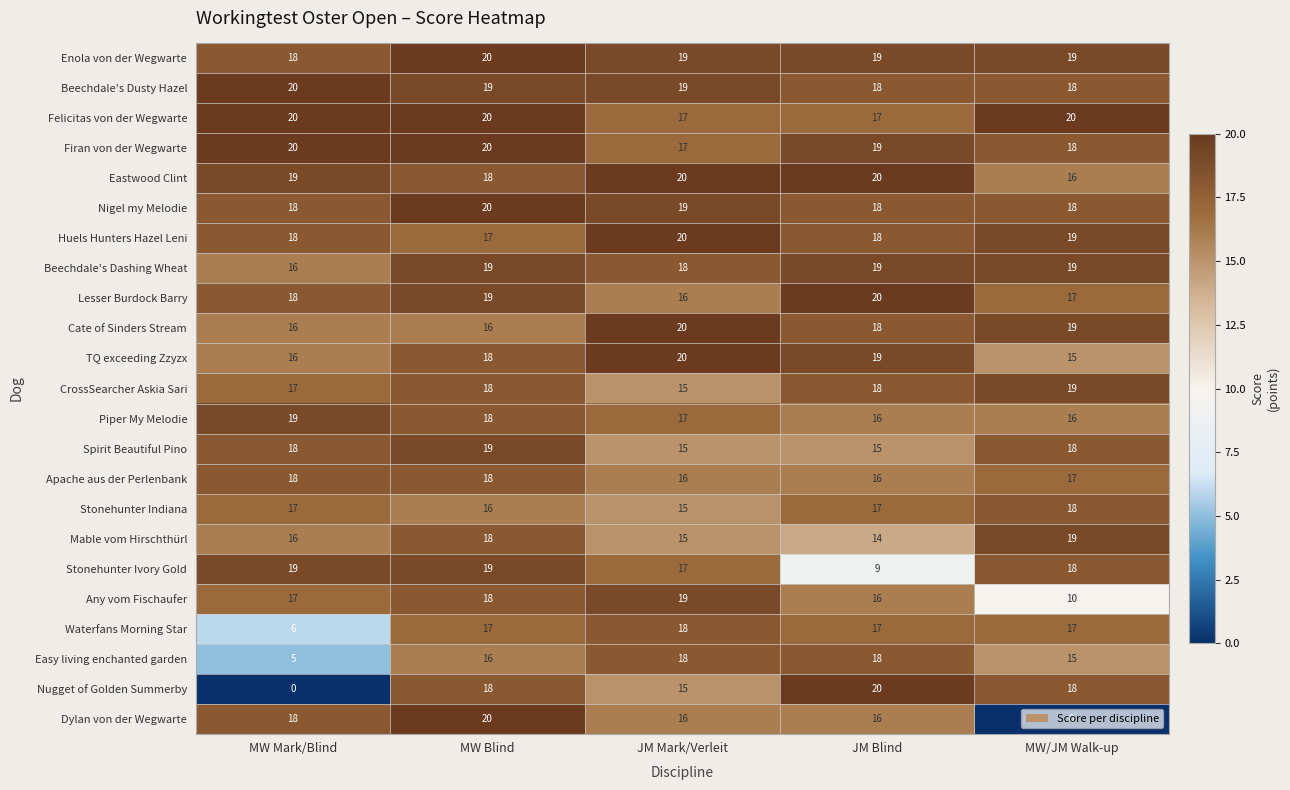

At which label is Easy living enchanted garden closest to 11?

MW/JM Walk-up